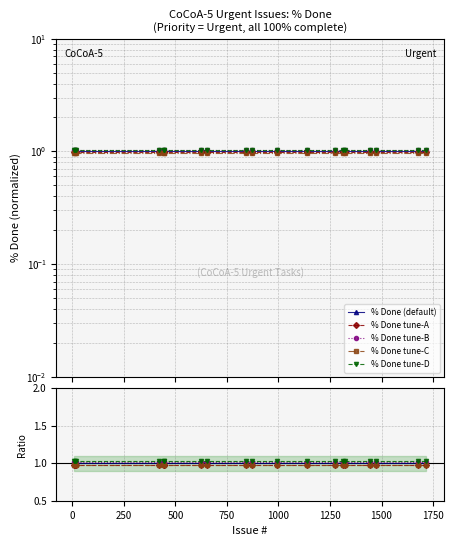

Which series has the widest spread of values?

% Done (default)